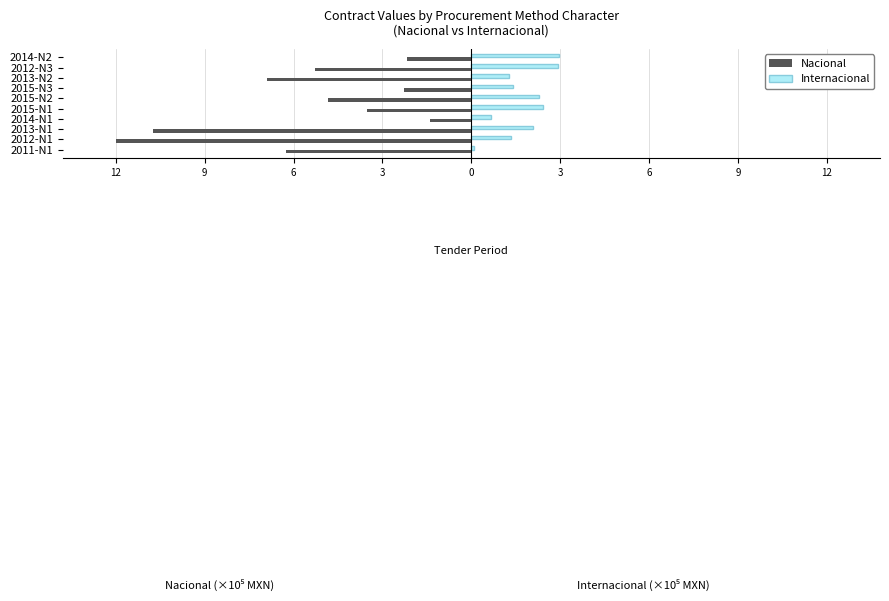

What are all the series names shown in the legend?

Nacional, Internacional